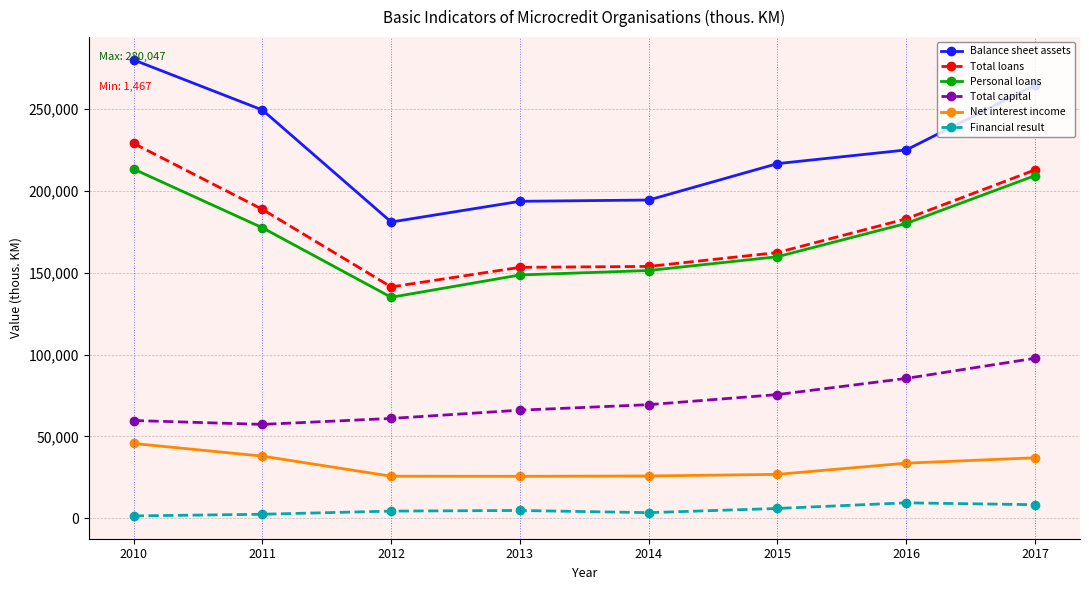

At which category does the chart reach its peak across all series?

2010